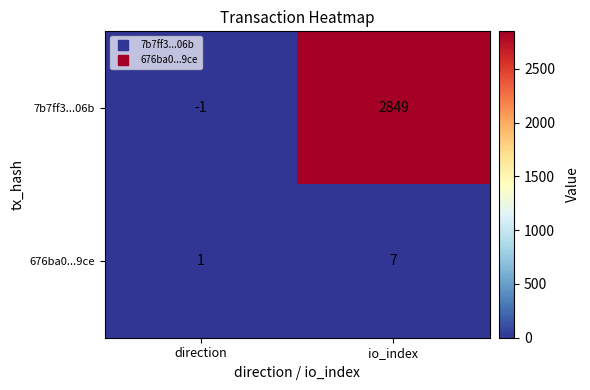

What is the sum of all 7b7ff3...06b values?

2848